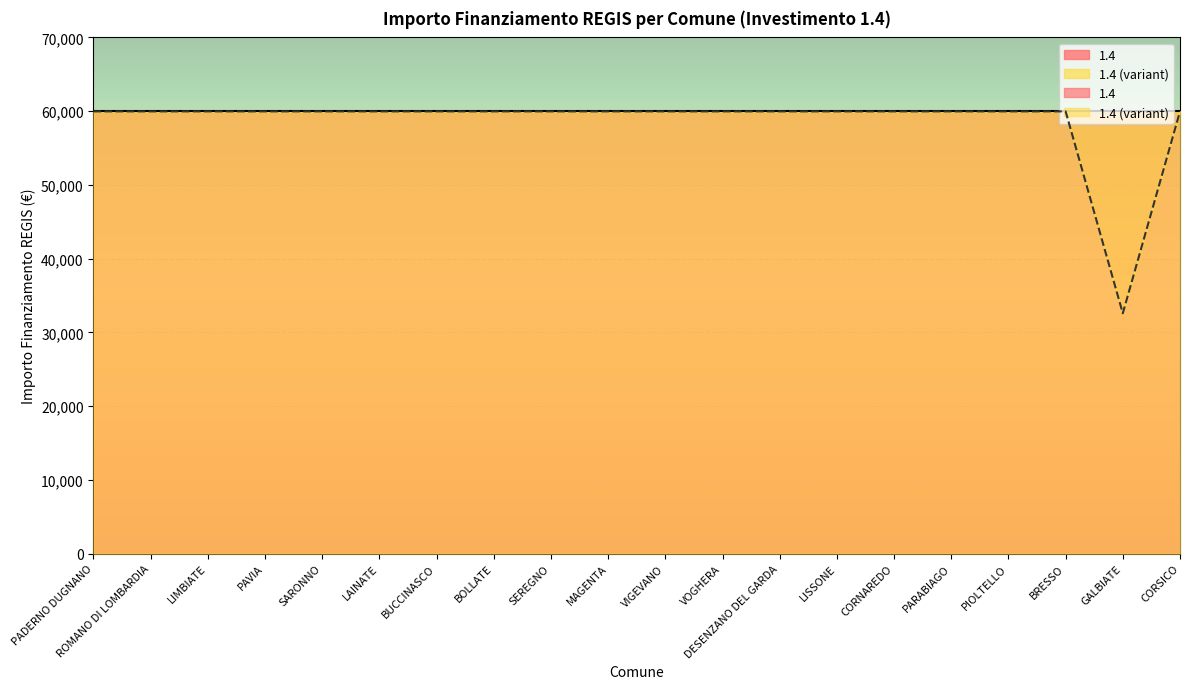

How many series are shown in this chart?

1